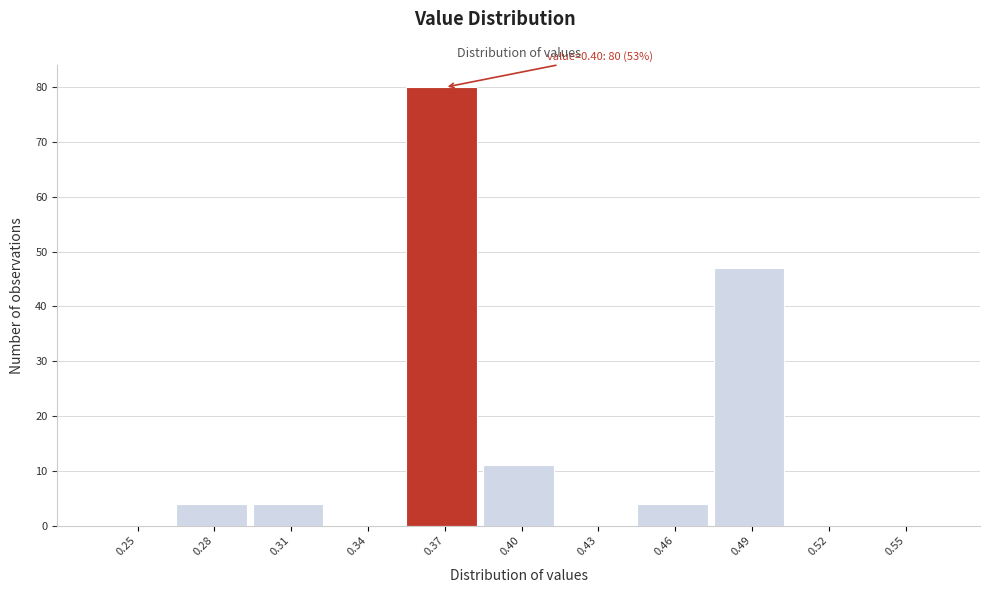

Reading left to right, list all the values displayed in this chart.

0.25=0	0.28=4	0.31=4	0.34=0	0.37=80	0.40=11	0.43=0	0.46=4	0.49=47	0.52=0	0.55=0